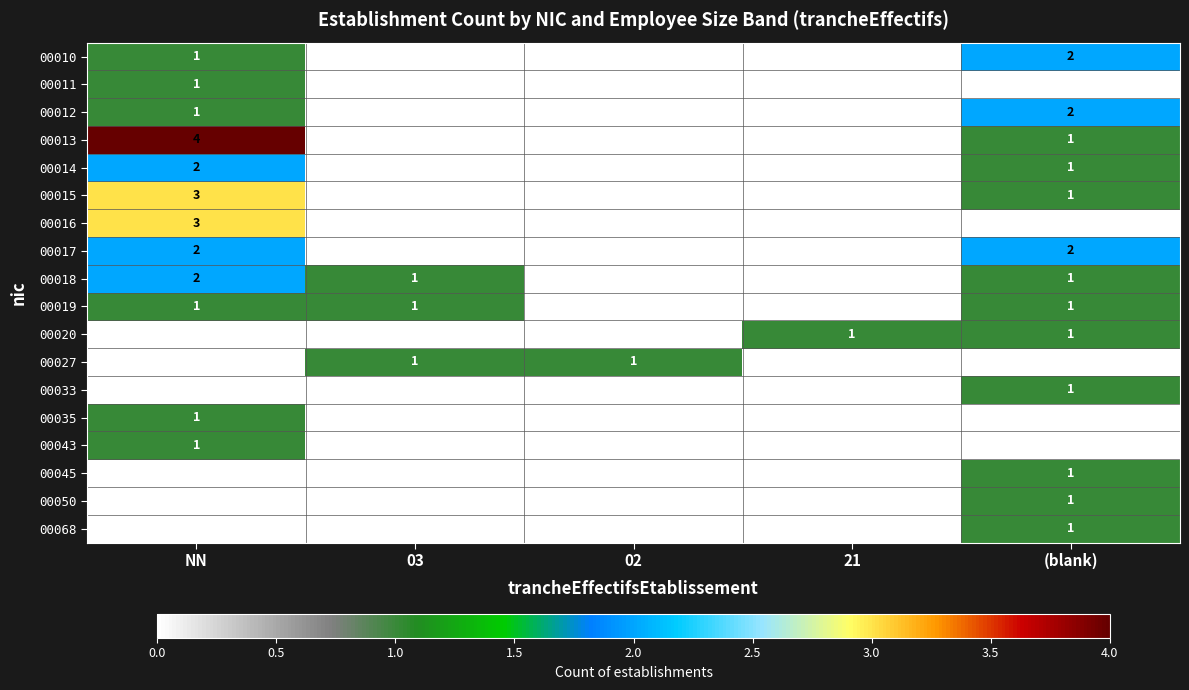

What is the total value across all series at 02?

1